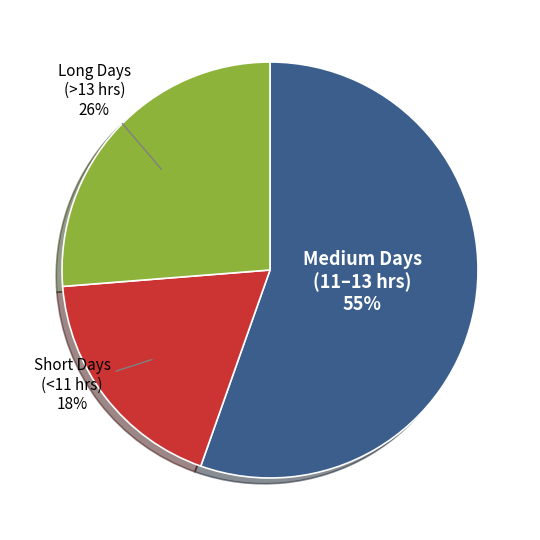

To the nearest percent, what is the difference between the largest and smallest slice percentages?

37%